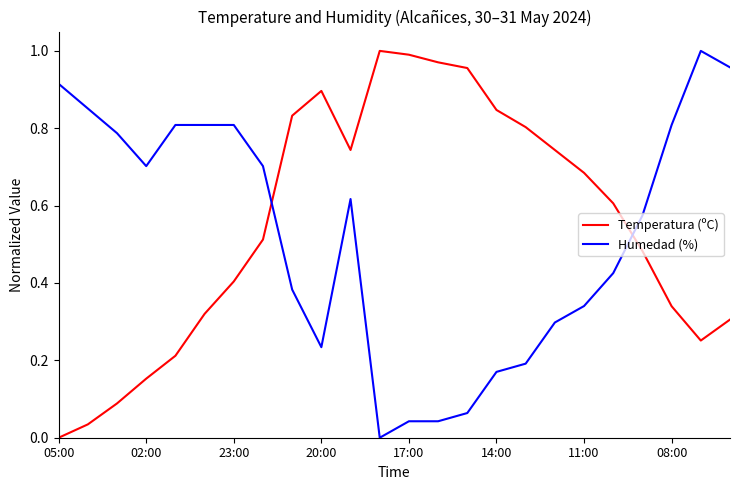

True or false: Humedad (%) and Temperatura (ºC) intersect in this chart.

True